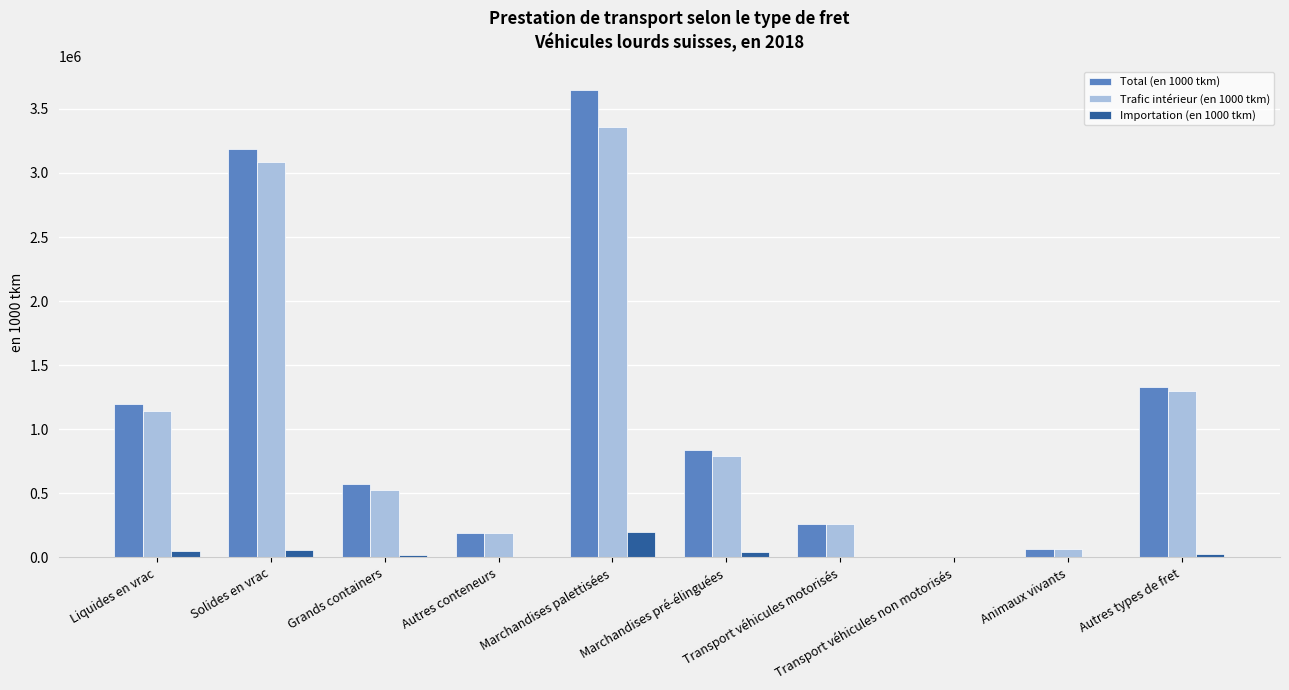

Where is Trafic intérieur (en 1000 tkm) nearest to the value 1680647?

Autres types de fret